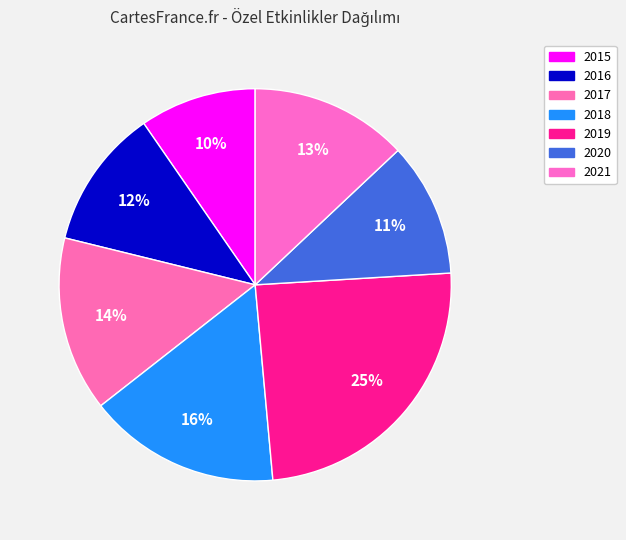

The 2015 slice represents 23% of the pie. True or false?

False